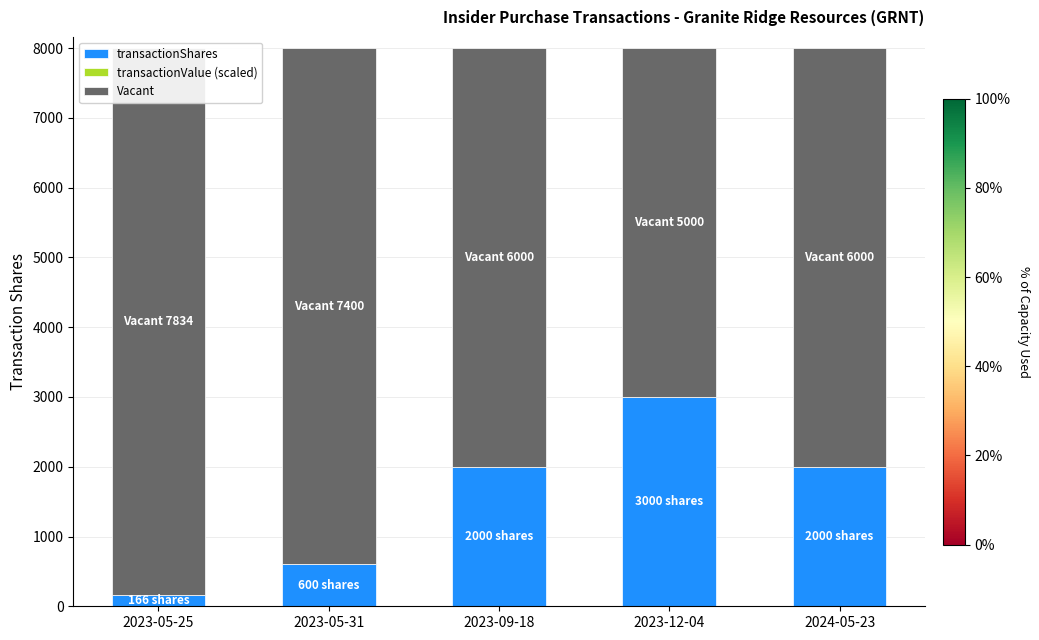

How many bars are there in each group?

3